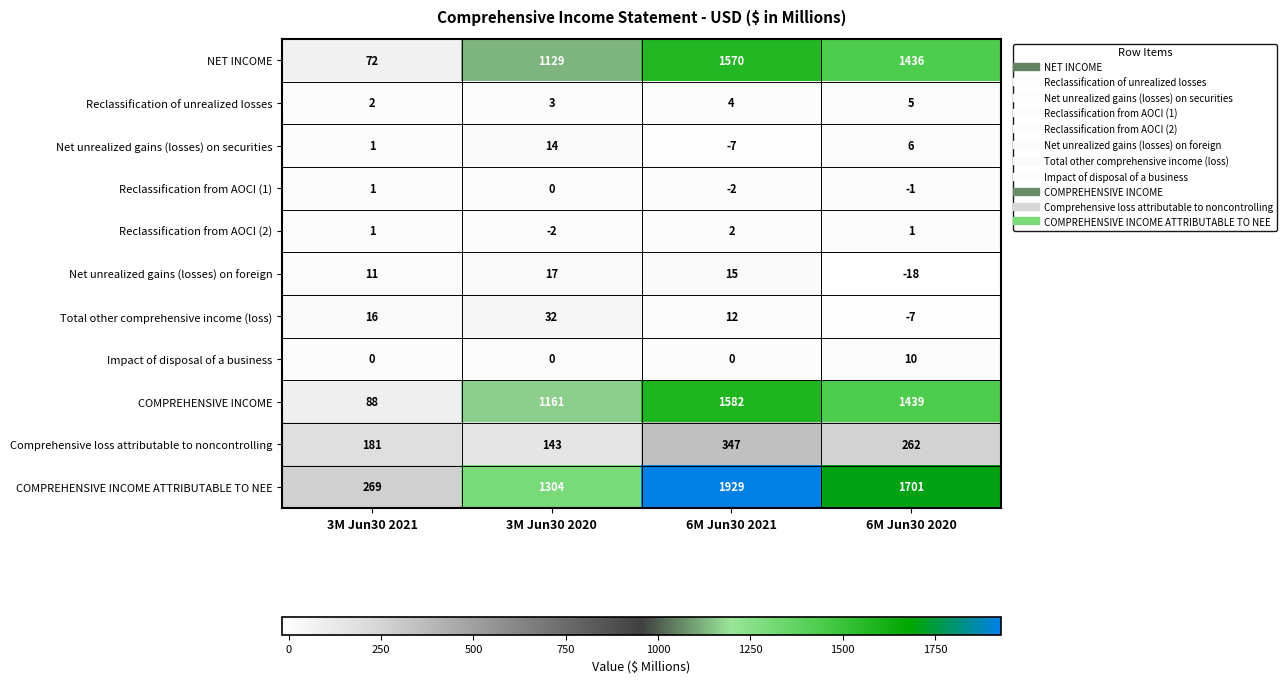

At which label is COMPREHENSIVE INCOME closest to 835?

3M Jun30 2020